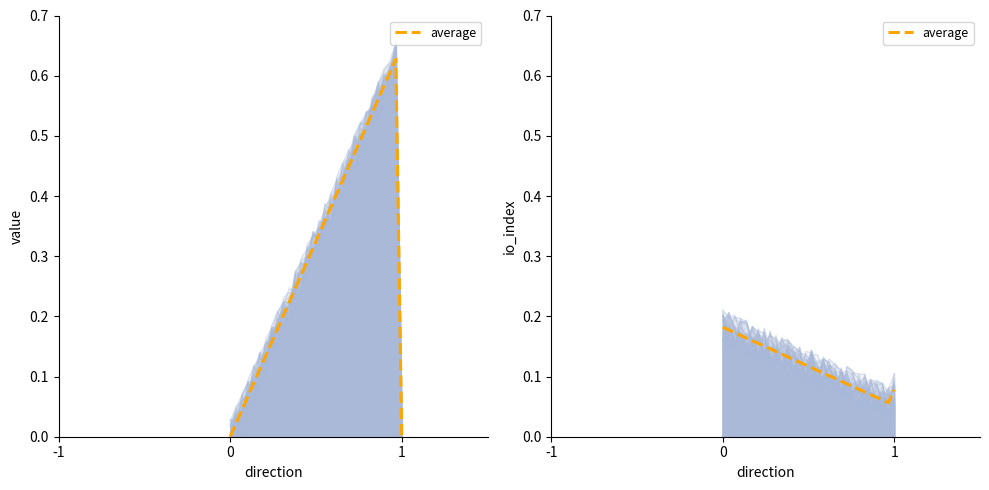

What is the sum of all values?

3.5